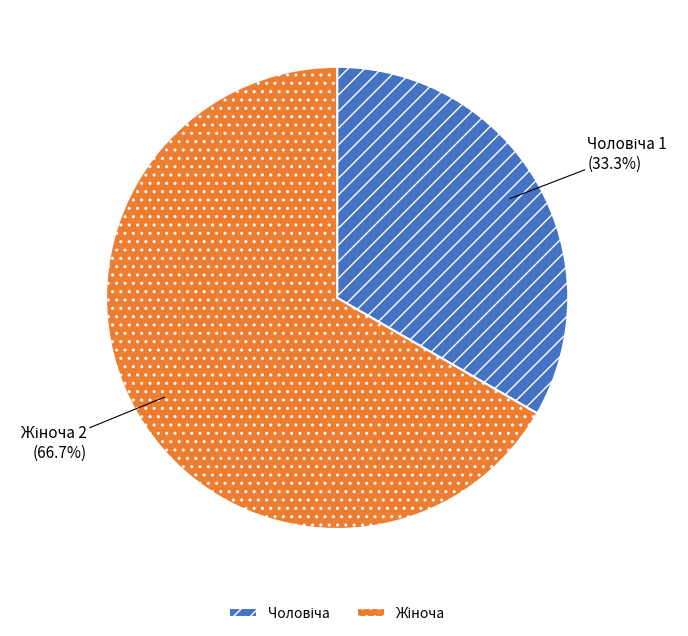

Is there any slice that represents more than half of the pie?

Yes